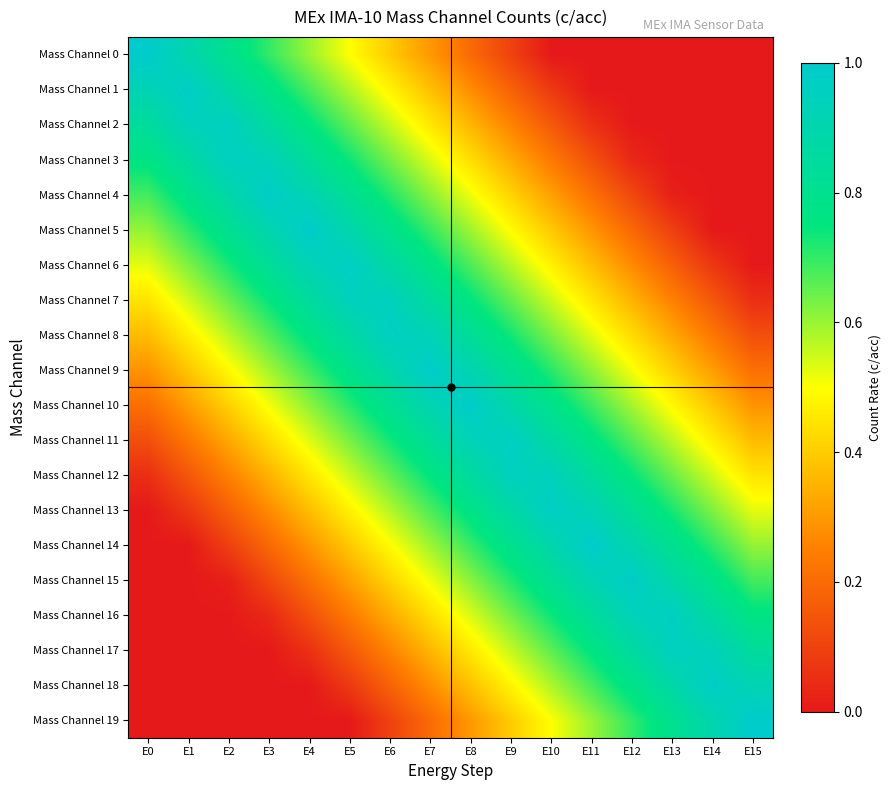

At which category does the chart reach its peak across all series?

E0